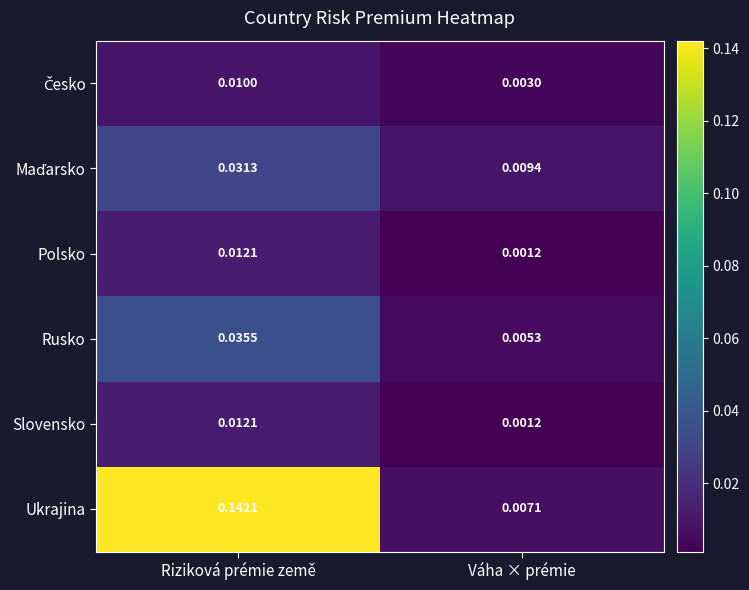

Rank the categories by Polsko value from highest to lowest.

Riziková prémie země, Váha × prémie